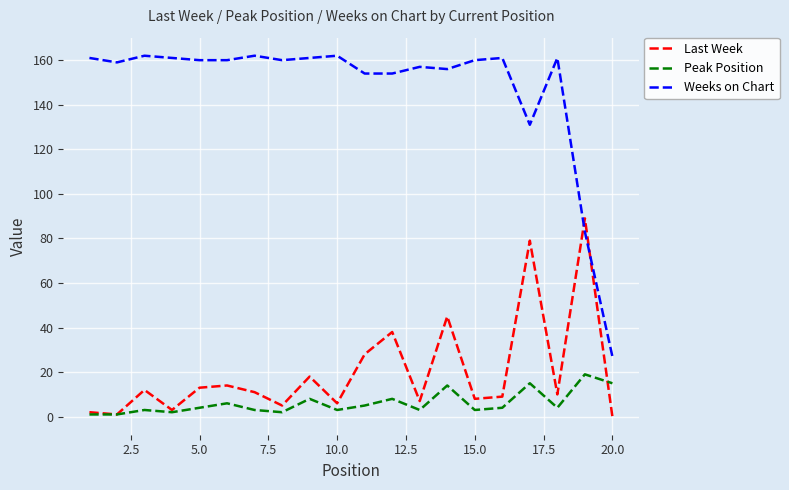

What are all the series names shown in the legend?

Last Week, Peak Position, Weeks on Chart